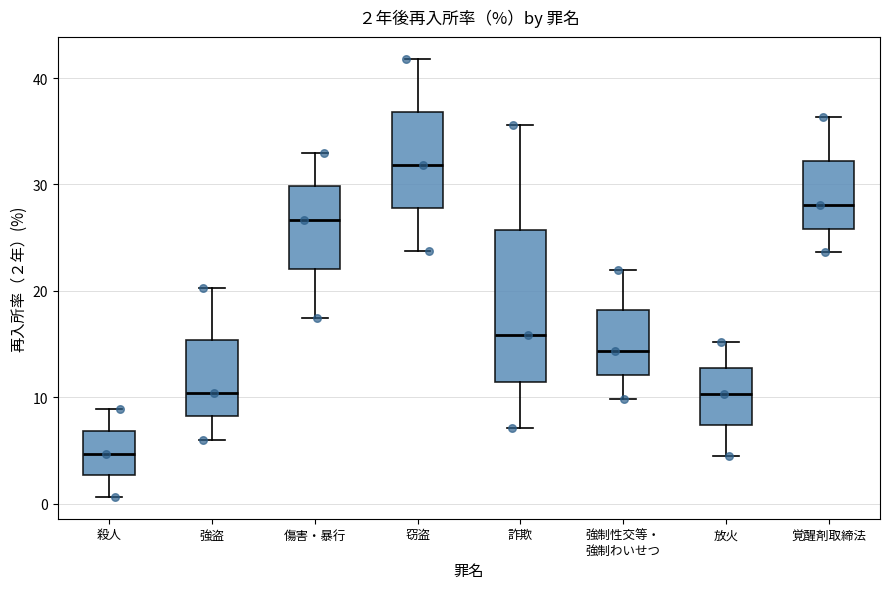

Which box's median line is the lowest?

殺人